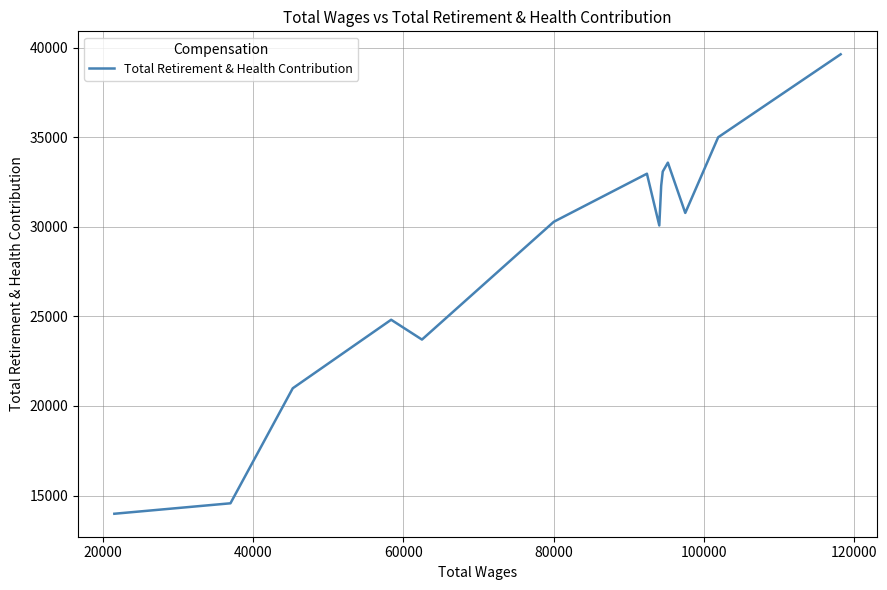

What is the difference between the maximum and minimum values?

25648